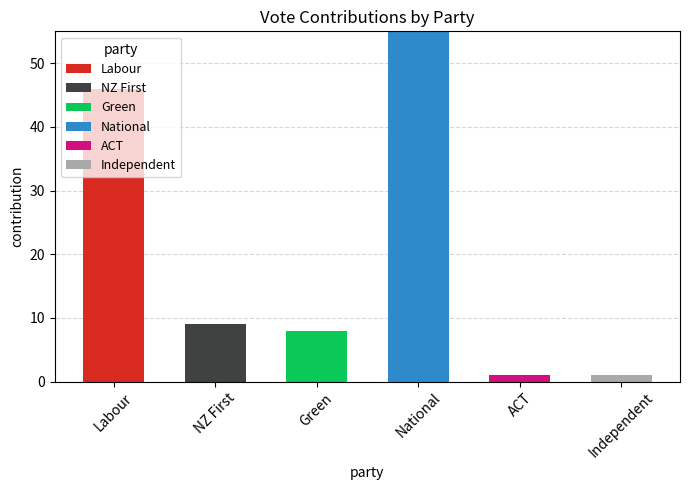

The value of Labour at Labour is 46. True or false?

True